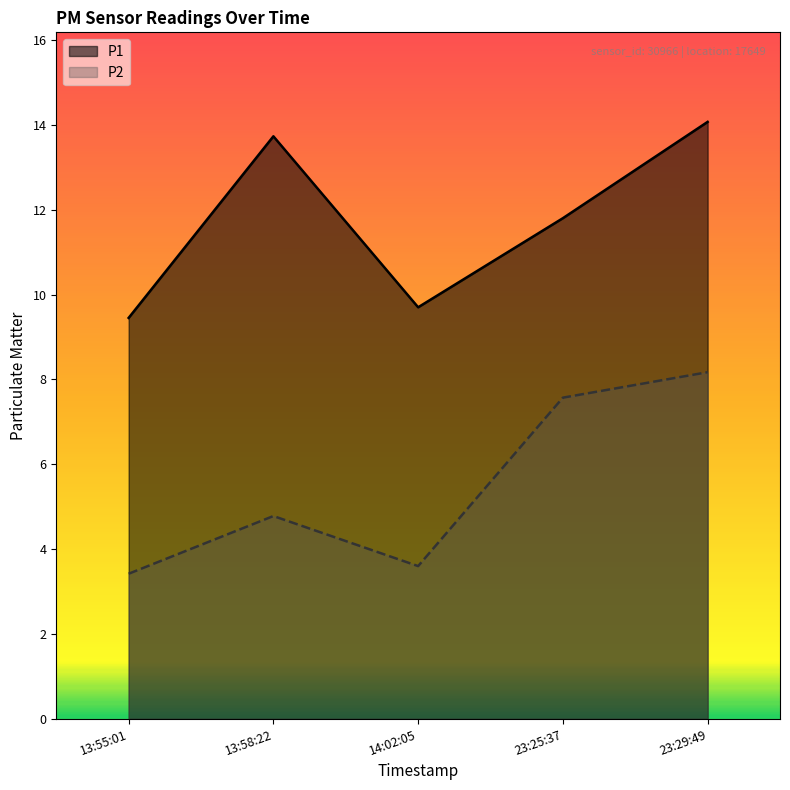

What position from the left is 23:25:37?

4